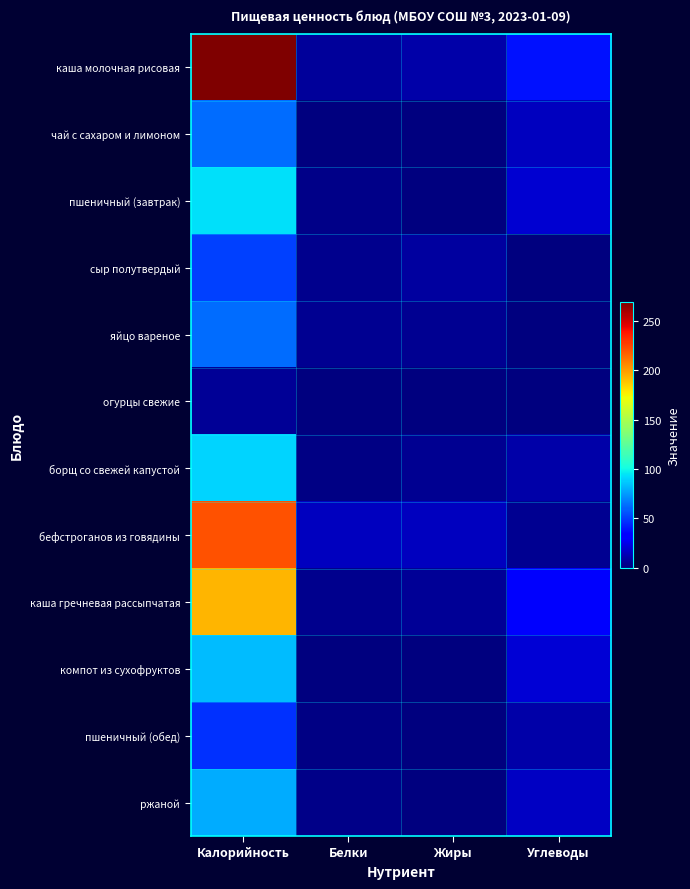

Which series changed the most between Калорийность and Жиры?

каша молочная рисовая